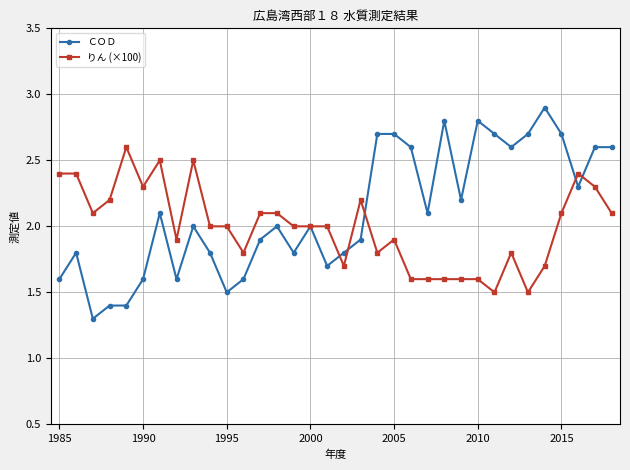

What is the average value of the ＣＯＤ series?

2.1